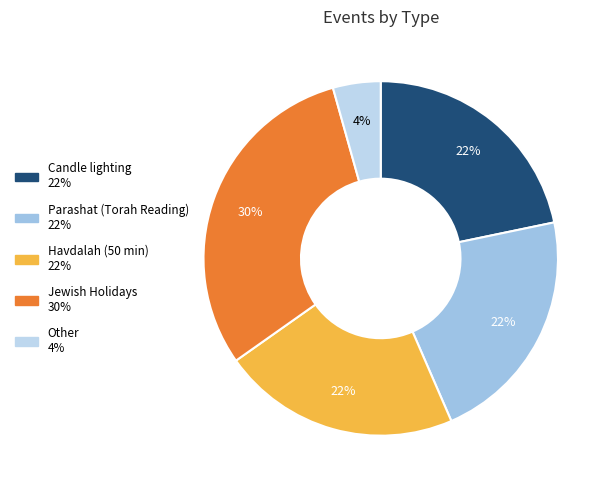

Count the number of slices in the pie.

5